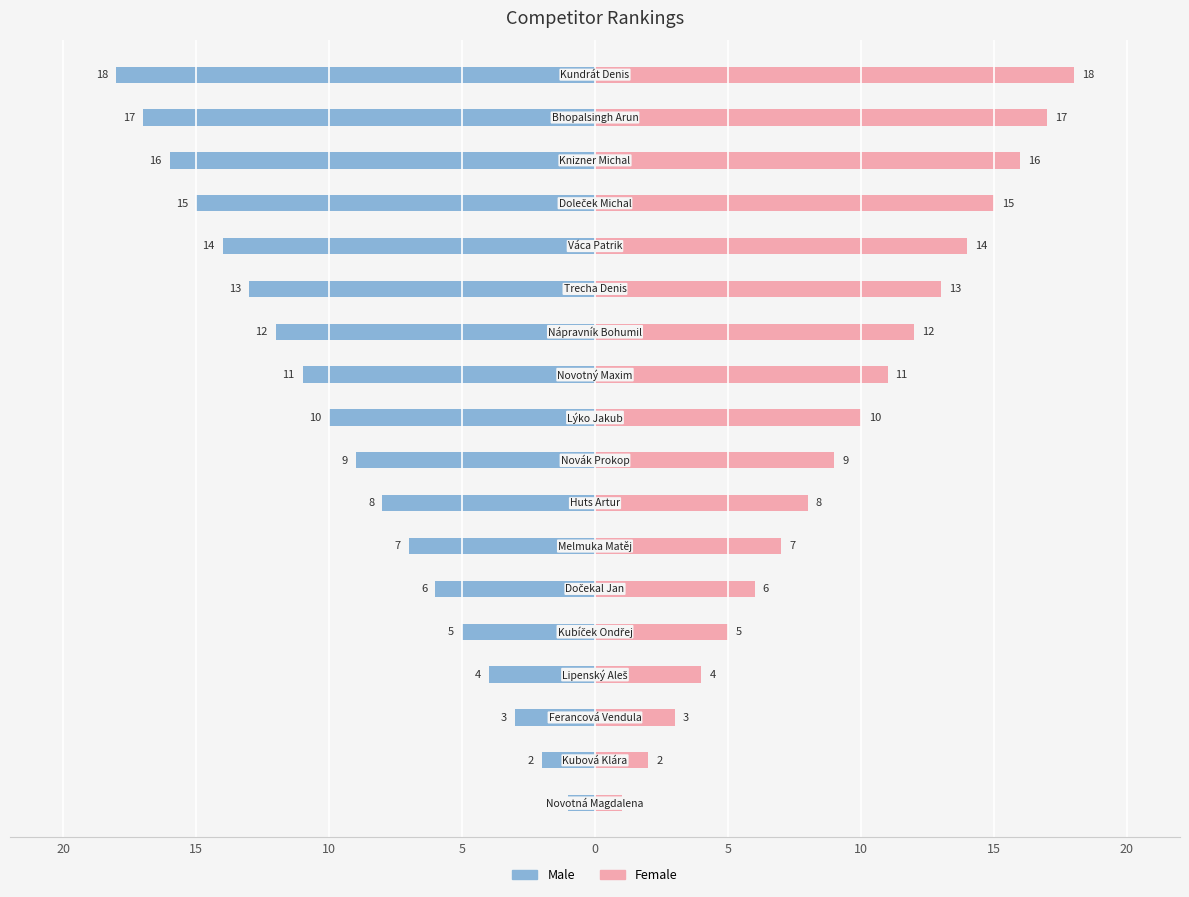

What are all the series names shown in the legend?

Male, Female